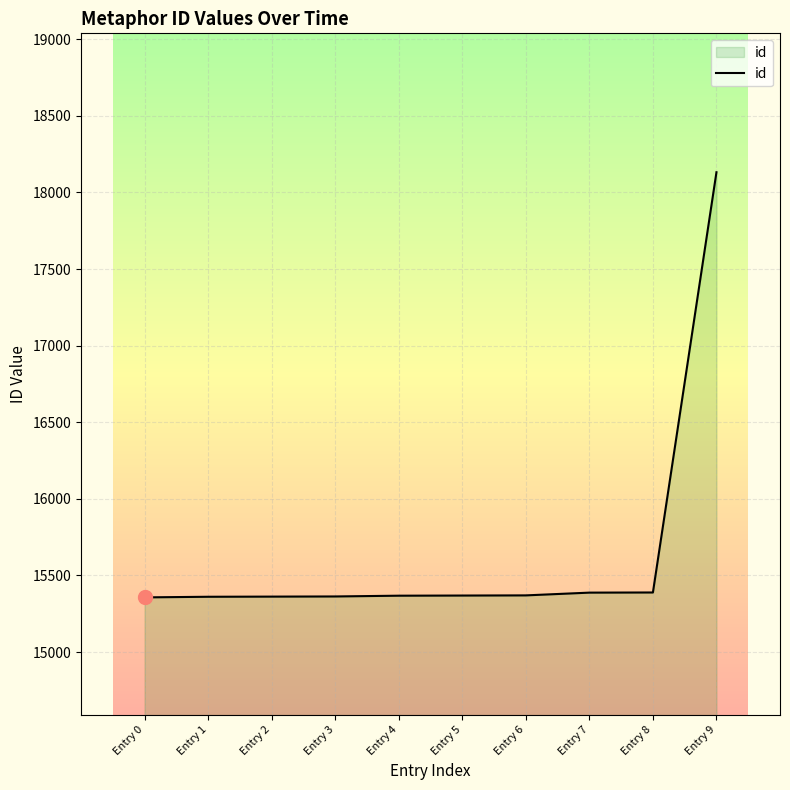

Does the chart have visible grid lines?

Yes